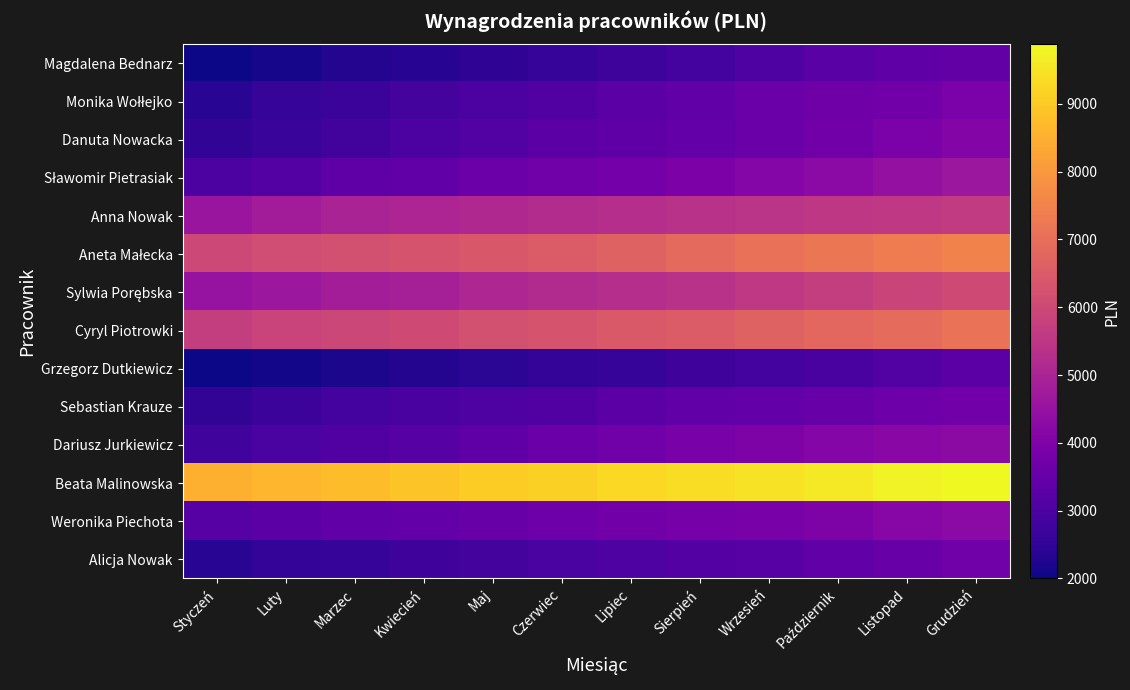

What is the spread (max minus min) of values at Czerwiec?

6599